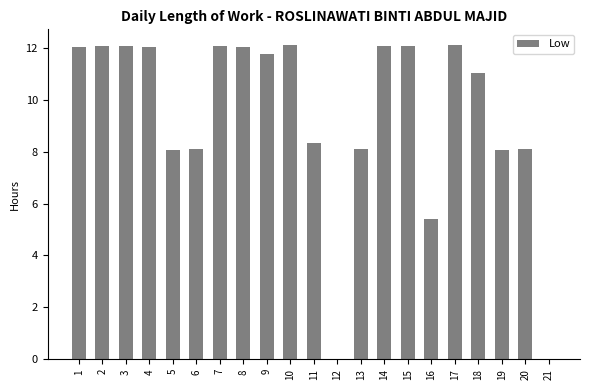

Are the bars horizontal?

No